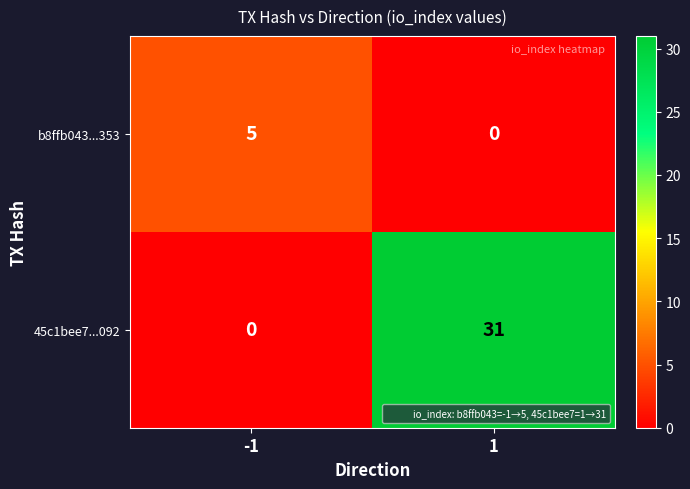

At how many categories does at least one series exceed 27?

1